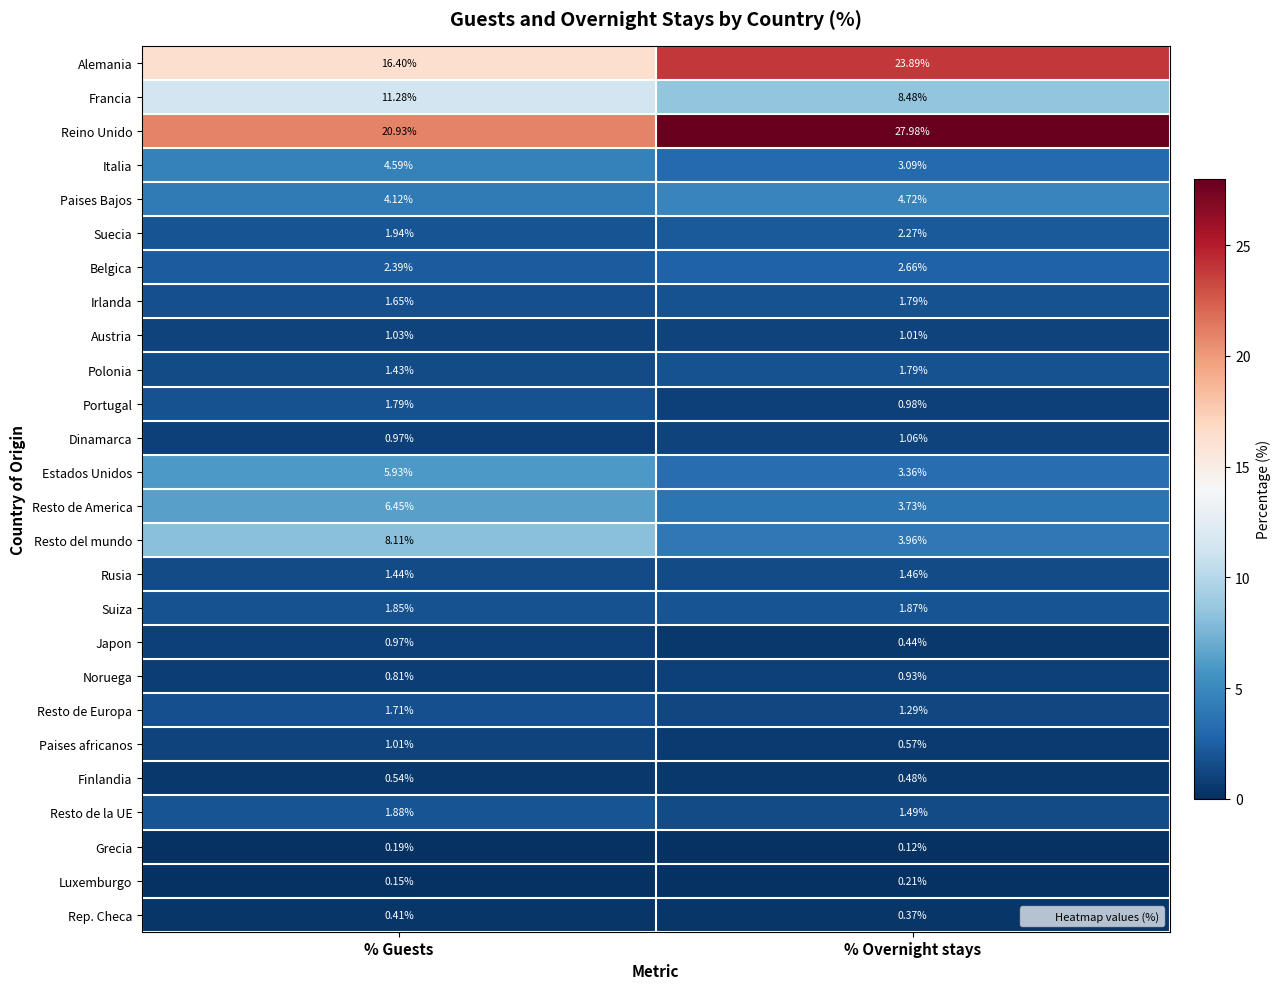

Which series has the largest total across all categories?

Reino Unido